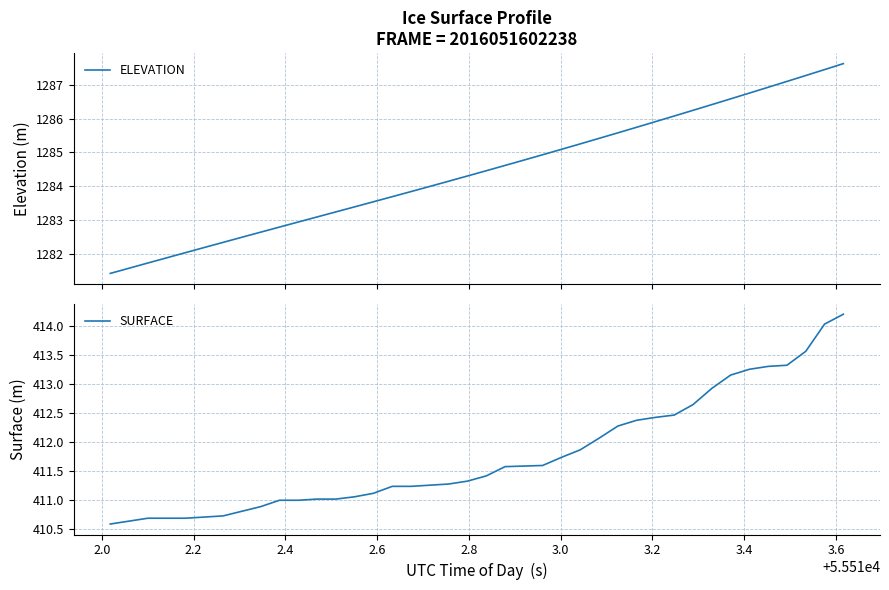

How many lines are shown in the chart?

2